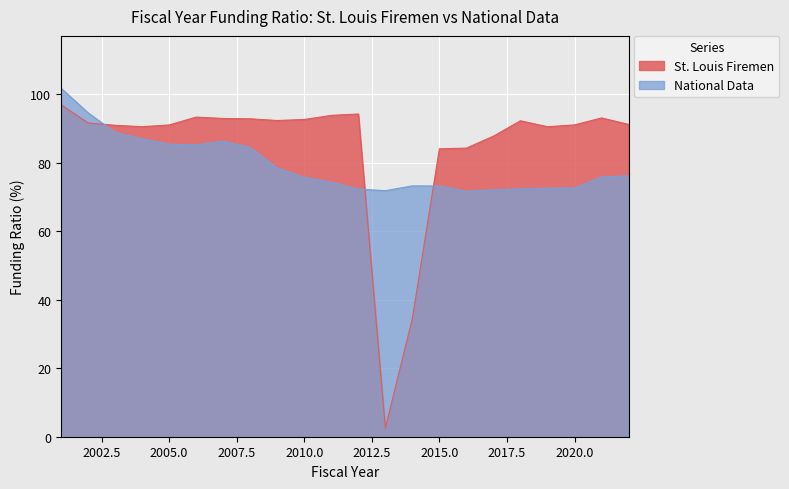

What is the difference between the maximum and minimum values in the St. Louis Firemen series?

94.4